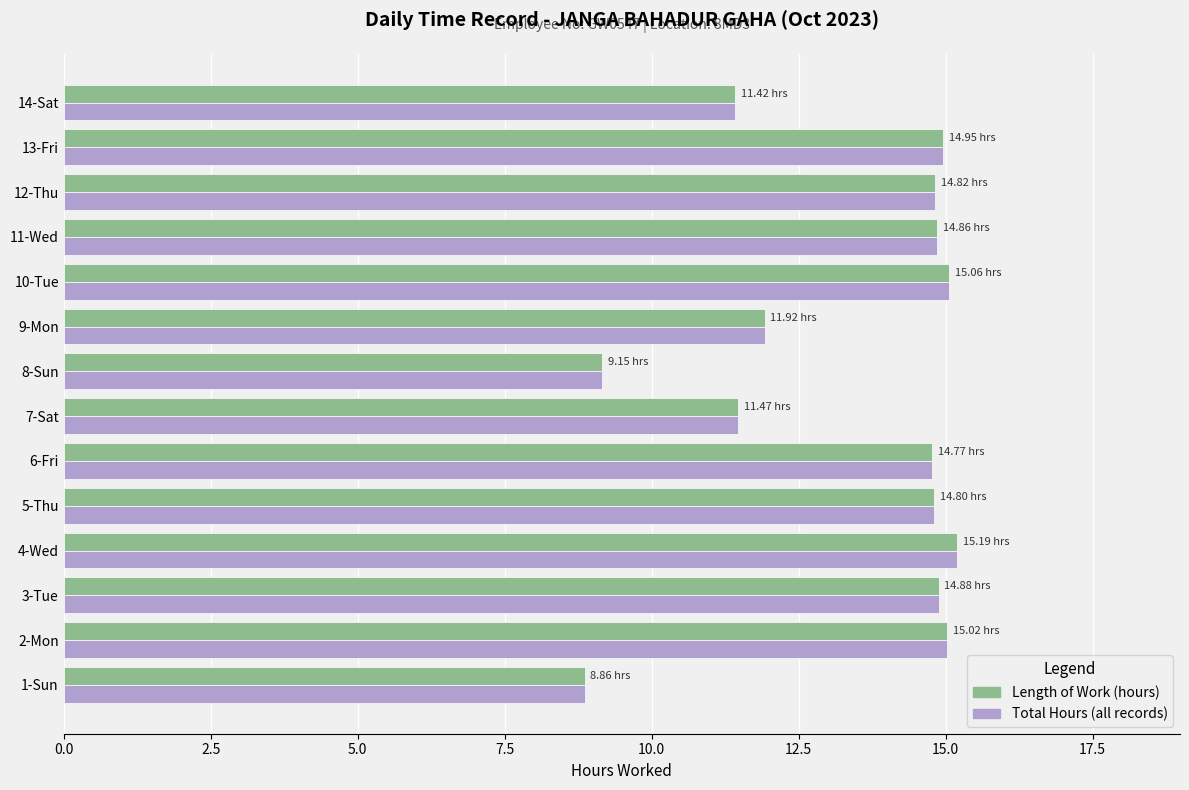

Is the value of Length of Work (hours) at 11-Wed greater than the value of Total Hours (all records) at 7-Sat?

Yes